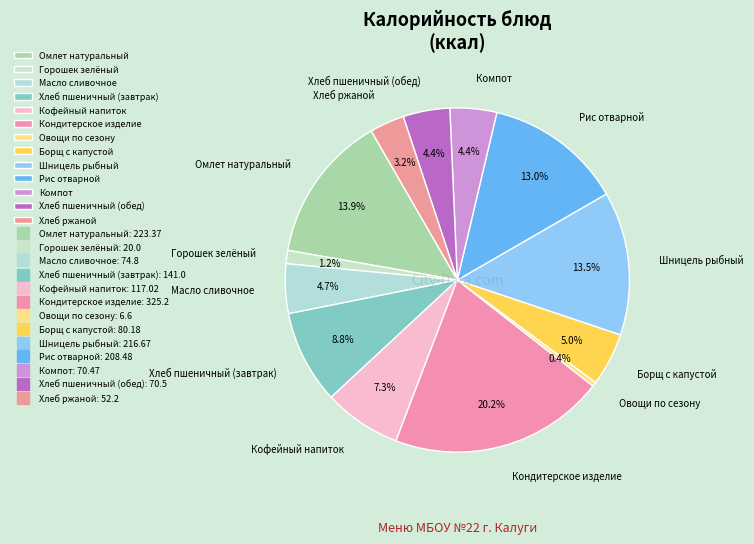

Does Борщ с капустой represent more than half of the total?

No